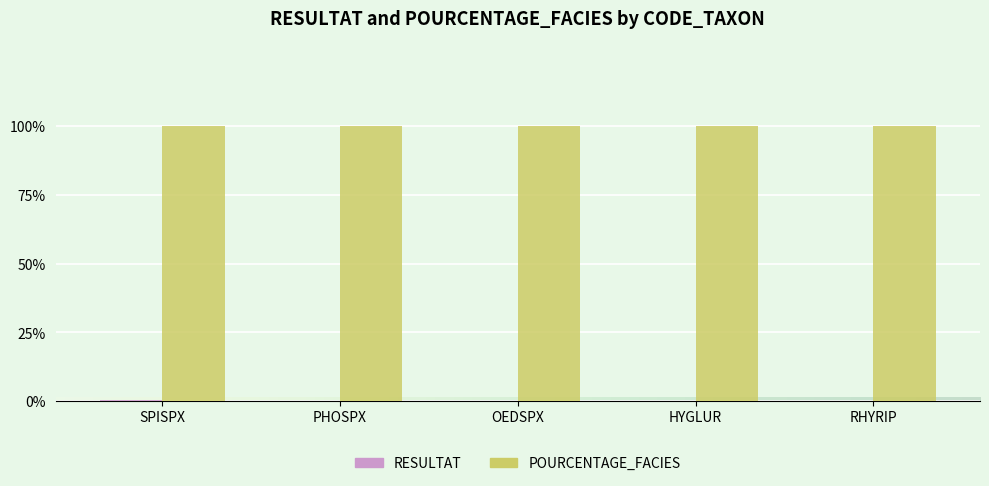

What is the maximum value for POURCENTAGE_FACIES?

100.0